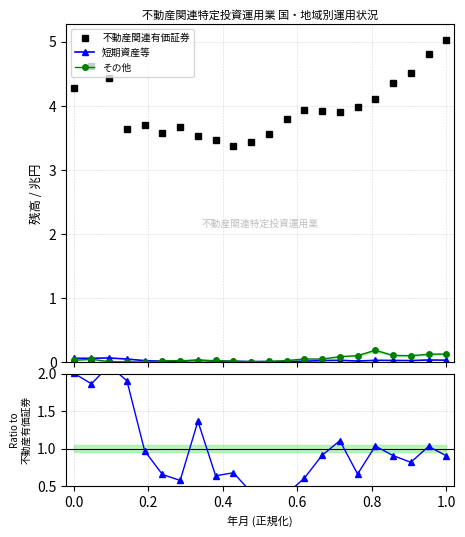

Which series ends up on top after the final intersection of 短期資産等 and その他?

その他